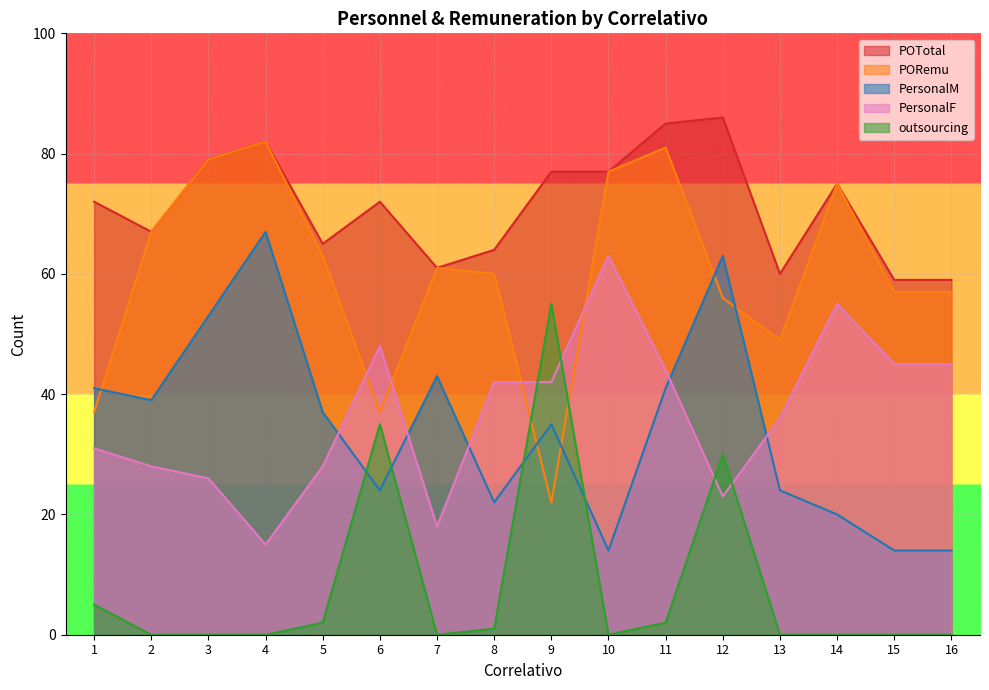

Which series has the widest spread of values?

PORemu